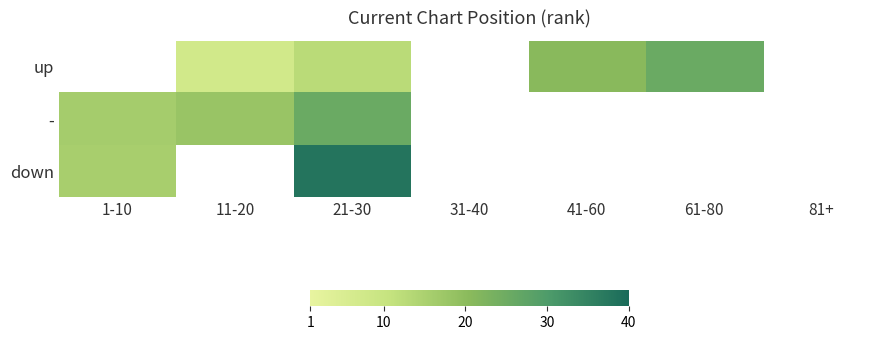

List the series in order of their peak value, lowest first.

up, -, down